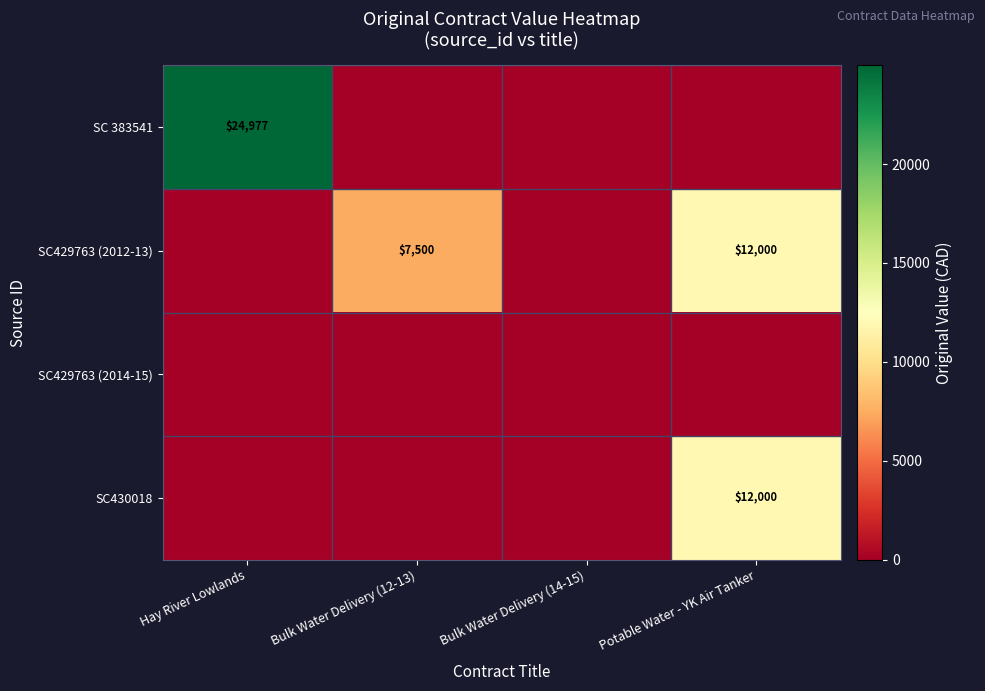

How many series are shown in this chart?

4